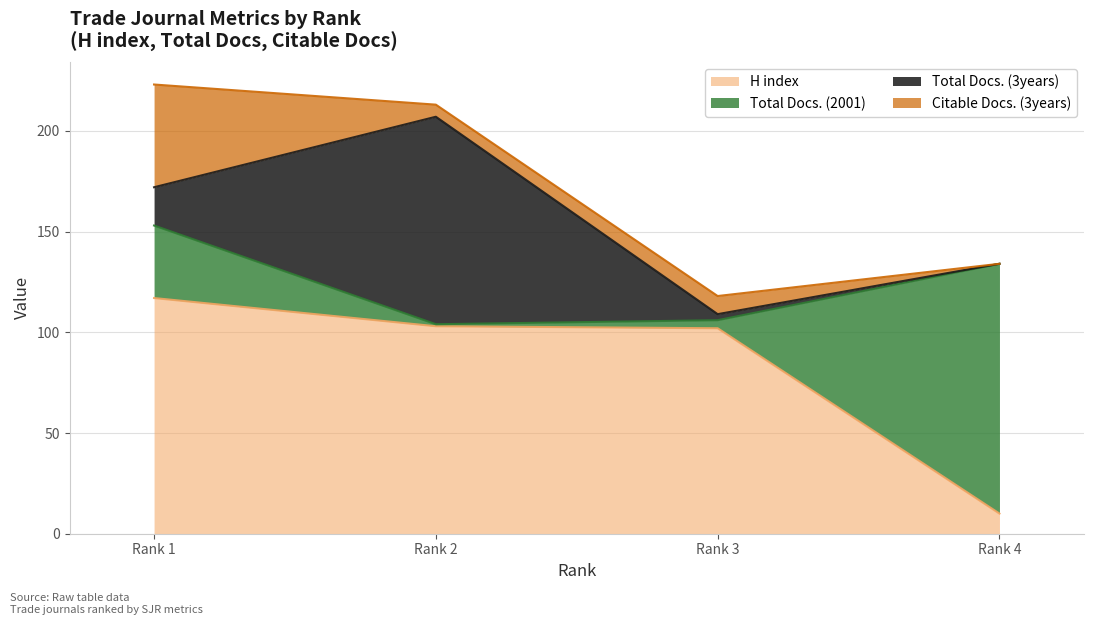

What is the sum of all Total Docs. (3years) values?

125